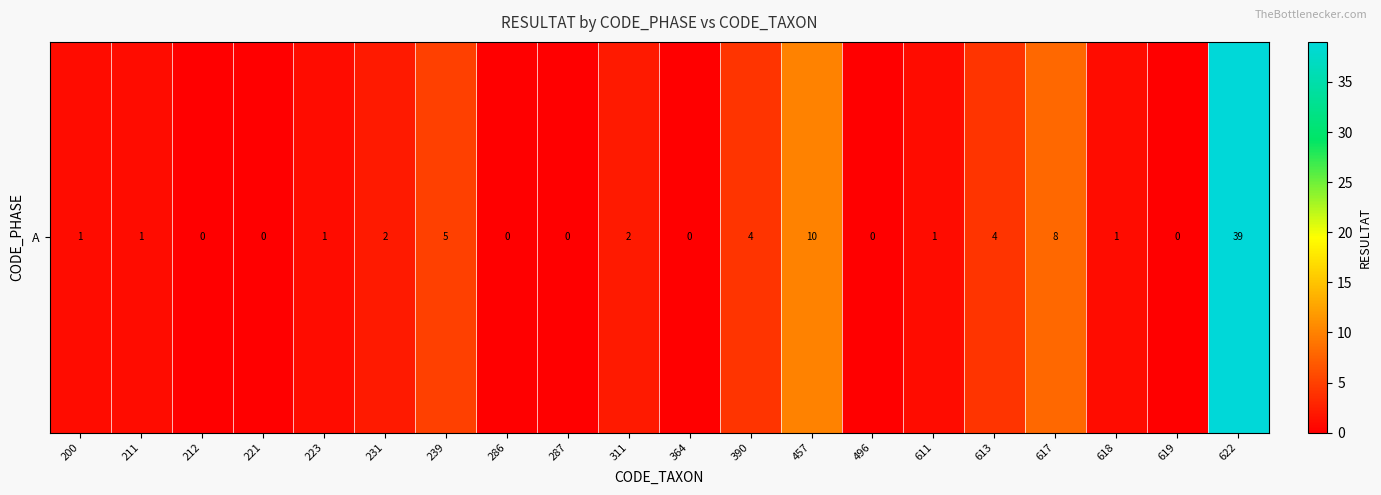

Is it true that the value at 212 is 26?

False